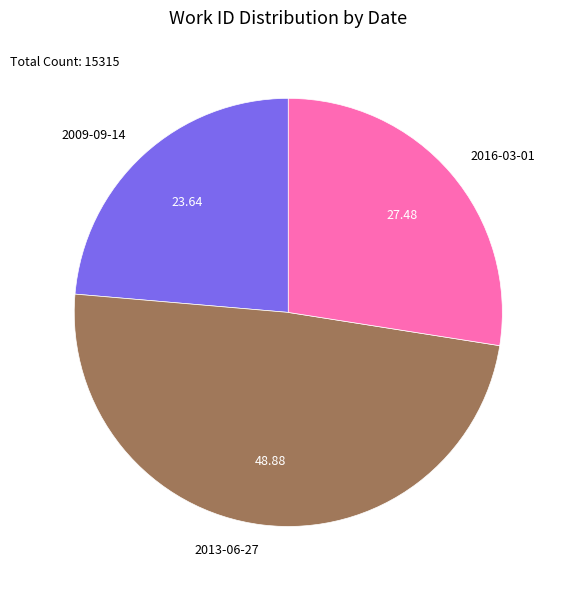

Between 2009-09-14 and 2016-03-01, which is larger?

2016-03-01